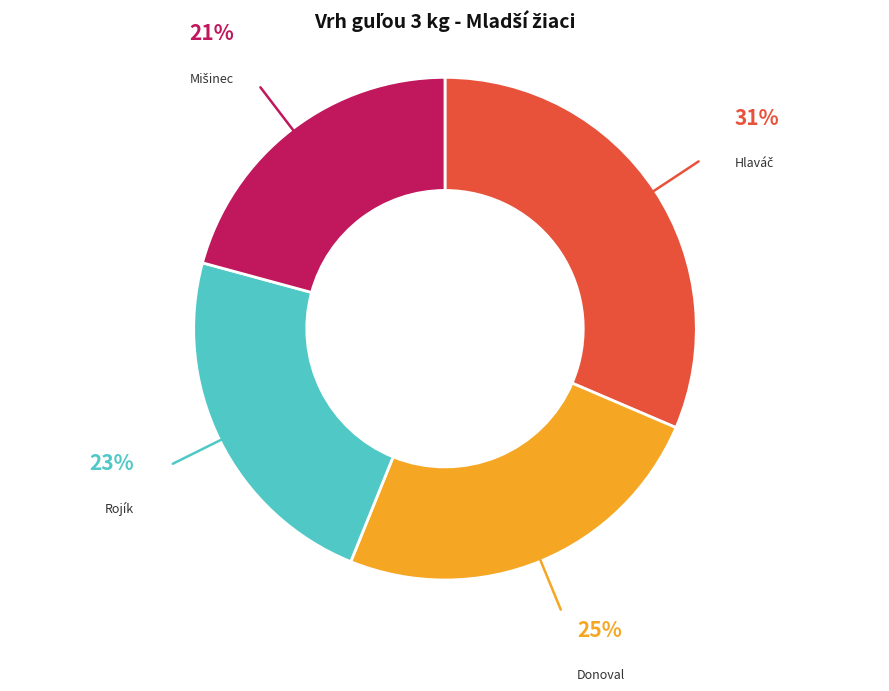

To the nearest percent, what is the average slice percentage?

25%